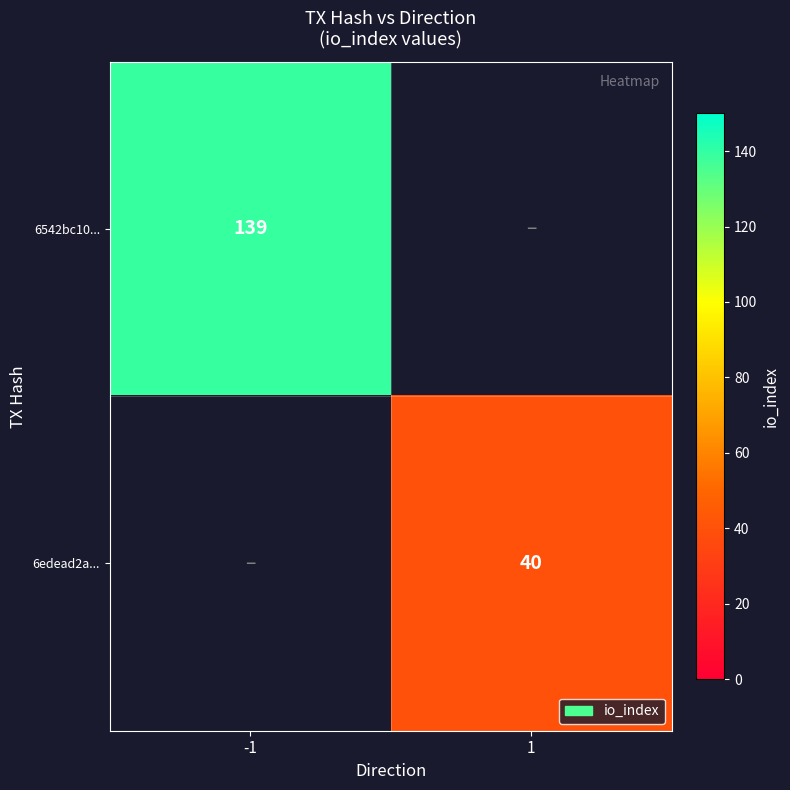

Is the value of 6edead2a... at 1 greater than the value of 6542bc10... at -1?

No